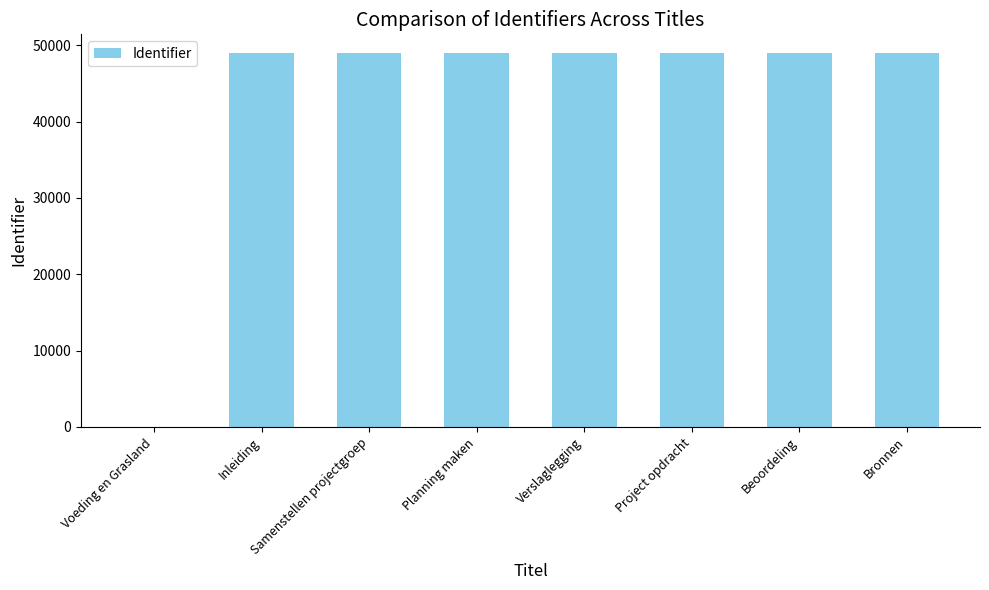

What is the ratio of the value at Bronnen to the value at Project opdracht?

1.0